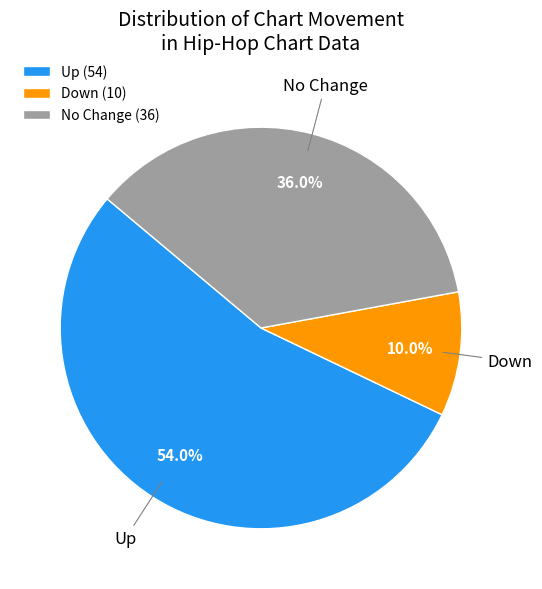

What is the smallest slice in the pie chart?

Down (10)